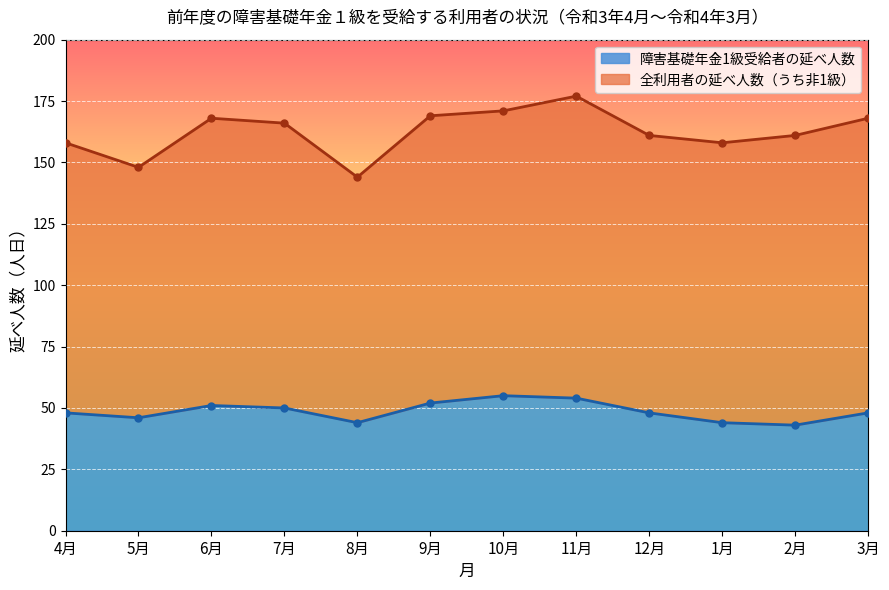

Reading left to right, what are all the values shown in this chart?

障害基礎年金1級受給者の延べ人数: 4月=48	5月=46	6月=51	7月=50	8月=44	9月=52	10月=55	11月=54	12月=48	1月=44	2月=43	3月=48
全利用者の延べ人数: 4月=158	5月=148	6月=168	7月=166	8月=144	9月=169	10月=171	11月=177	12月=161	1月=158	2月=161	3月=168